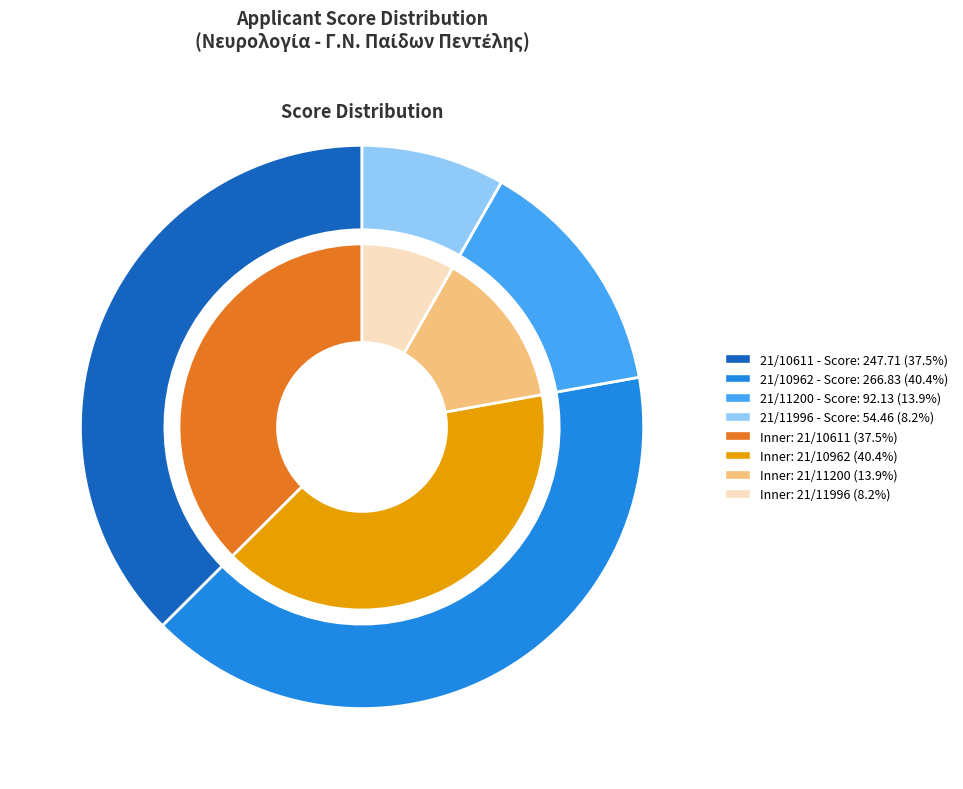

How many segments does this pie chart have?

4